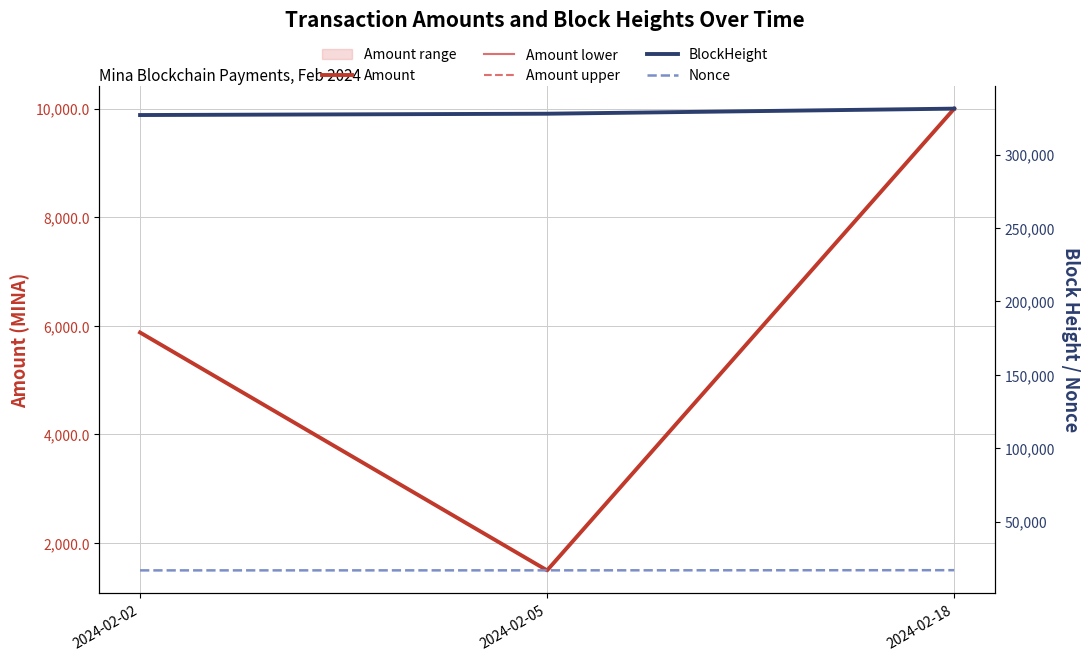

Reading left to right, list all the values displayed in this chart.

Amount: 5877.4	1497.0	9999.7
Amount lower: 5876.9	1496.9	9999.8
Amount upper: 5878.0	1497.0	9999.9
BlockHeight: 326913.0	327809.5	331266.5
Nonce: 16853.0	16877.0	16979.0